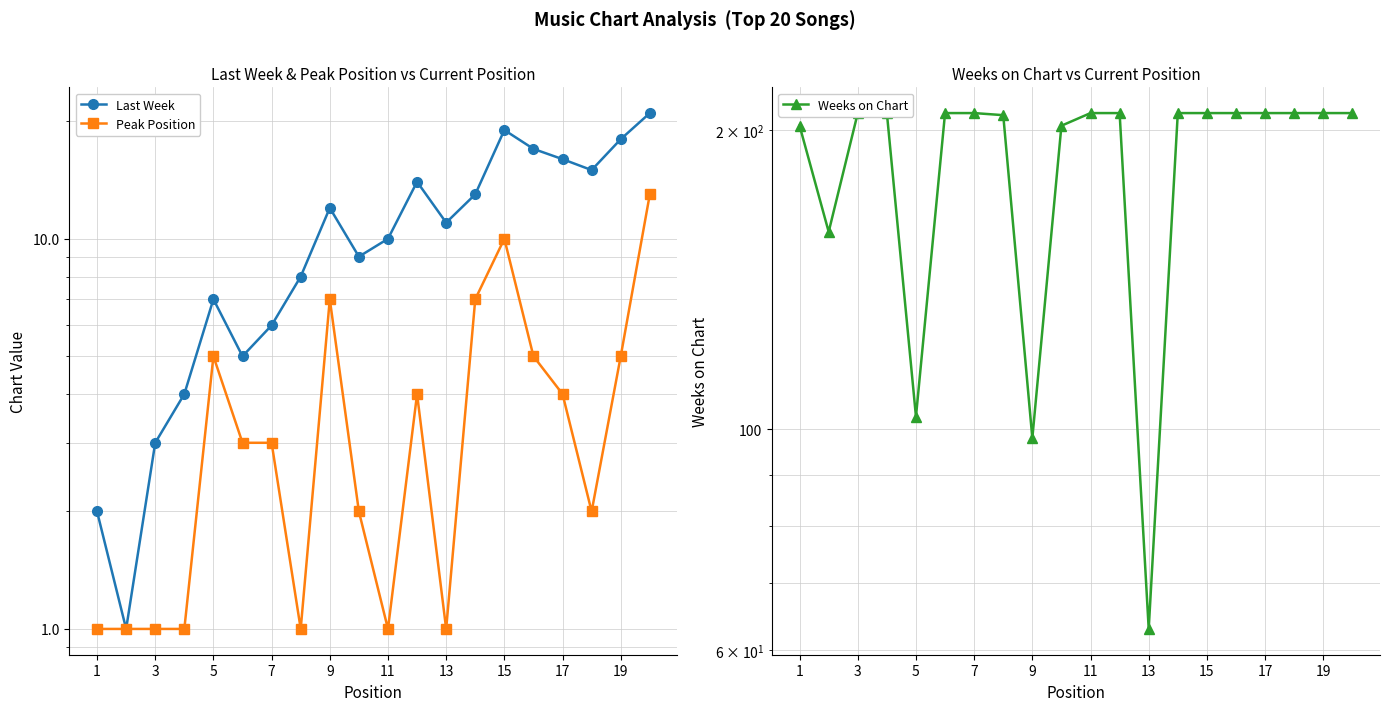

What is the sum of all Peak Position values?

77